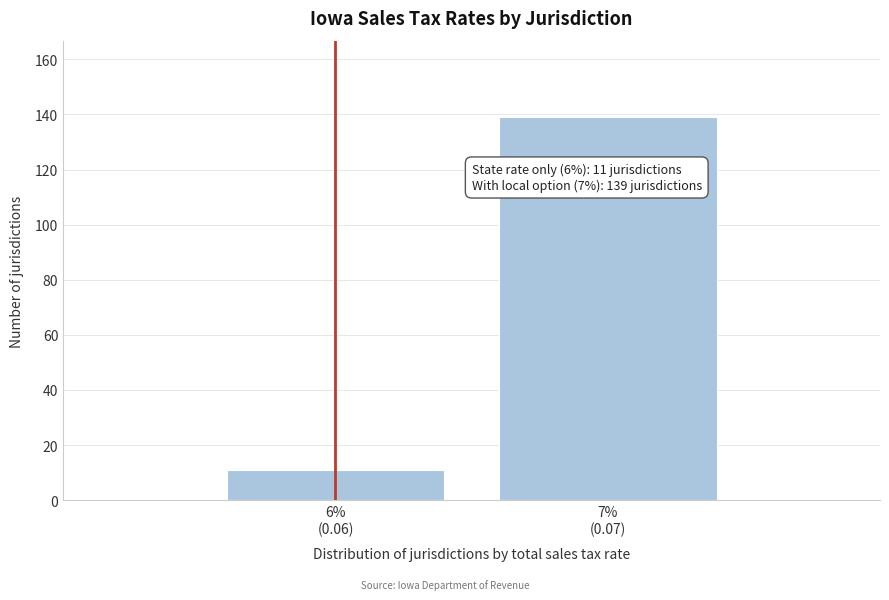

Reading left to right, list all the values displayed in this chart.

11	139